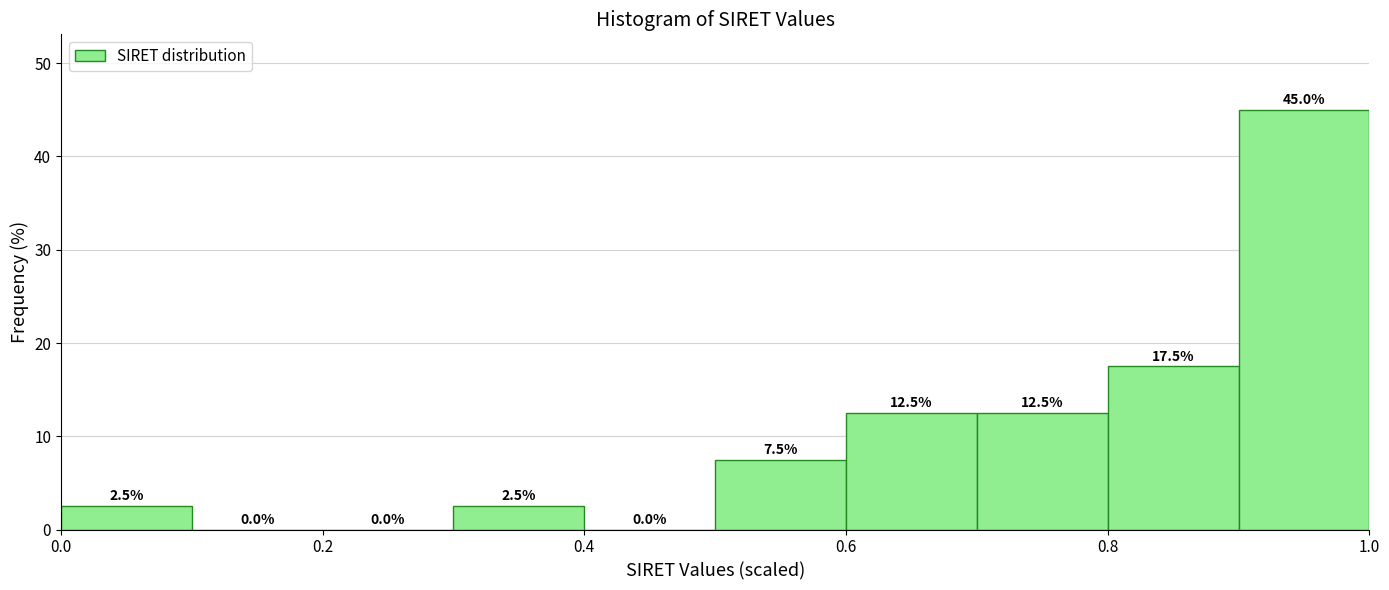

Reading left to right, list every bar in this chart as the range it spans on the x-axis followed by its height.

0.0 to 0.1: 2.5
0.1 to 0.2: 0.0
0.2 to 0.3: 0.0
0.3 to 0.4: 2.5
0.4 to 0.5: 0.0
0.5 to 0.6: 7.5
0.6 to 0.7: 12.5
0.7 to 0.8: 12.5
0.8 to 0.9: 17.5
0.9 to 1.0: 45.0